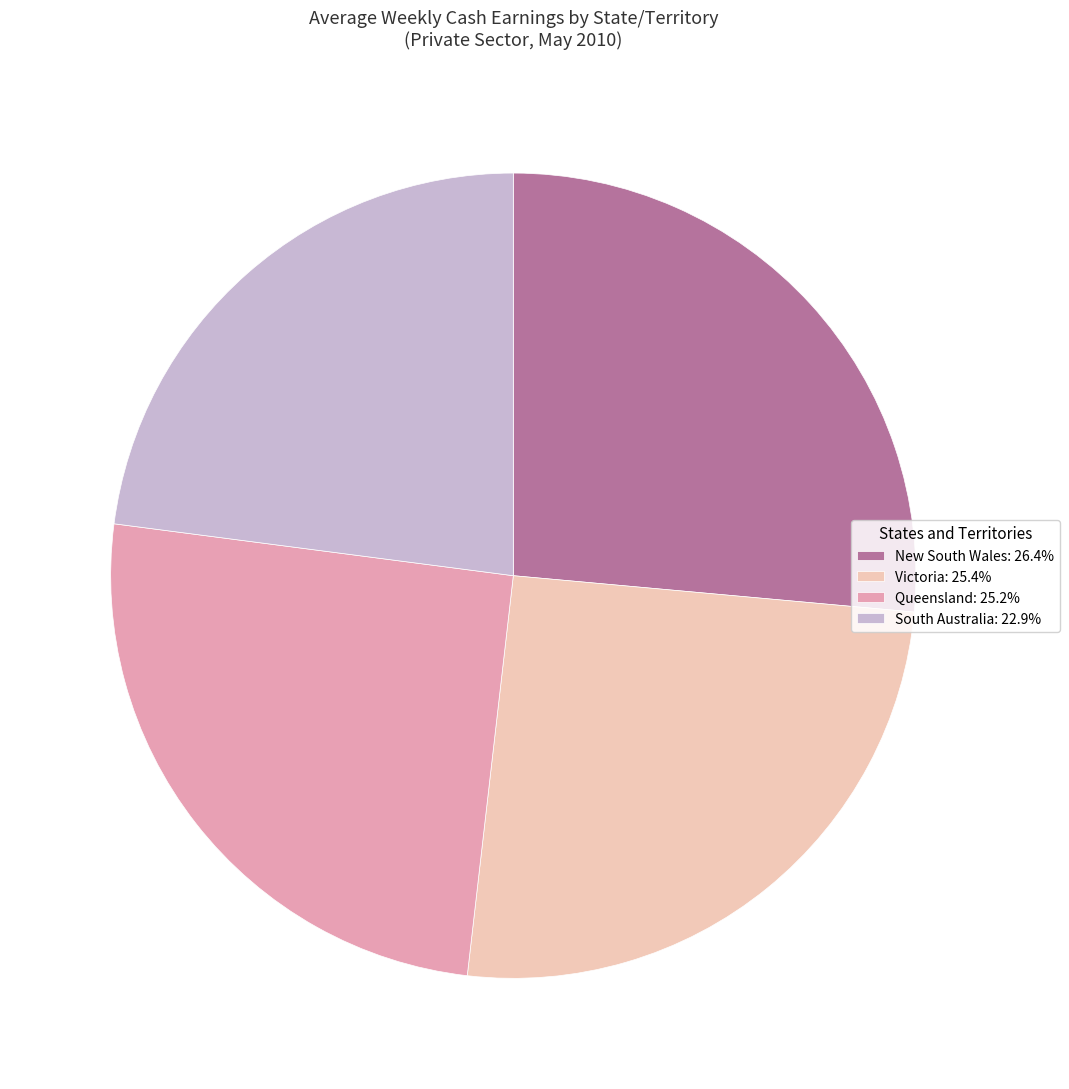

Combined, do South Australia: 22.9% and Victoria: 25.4% account for over 50%?

No